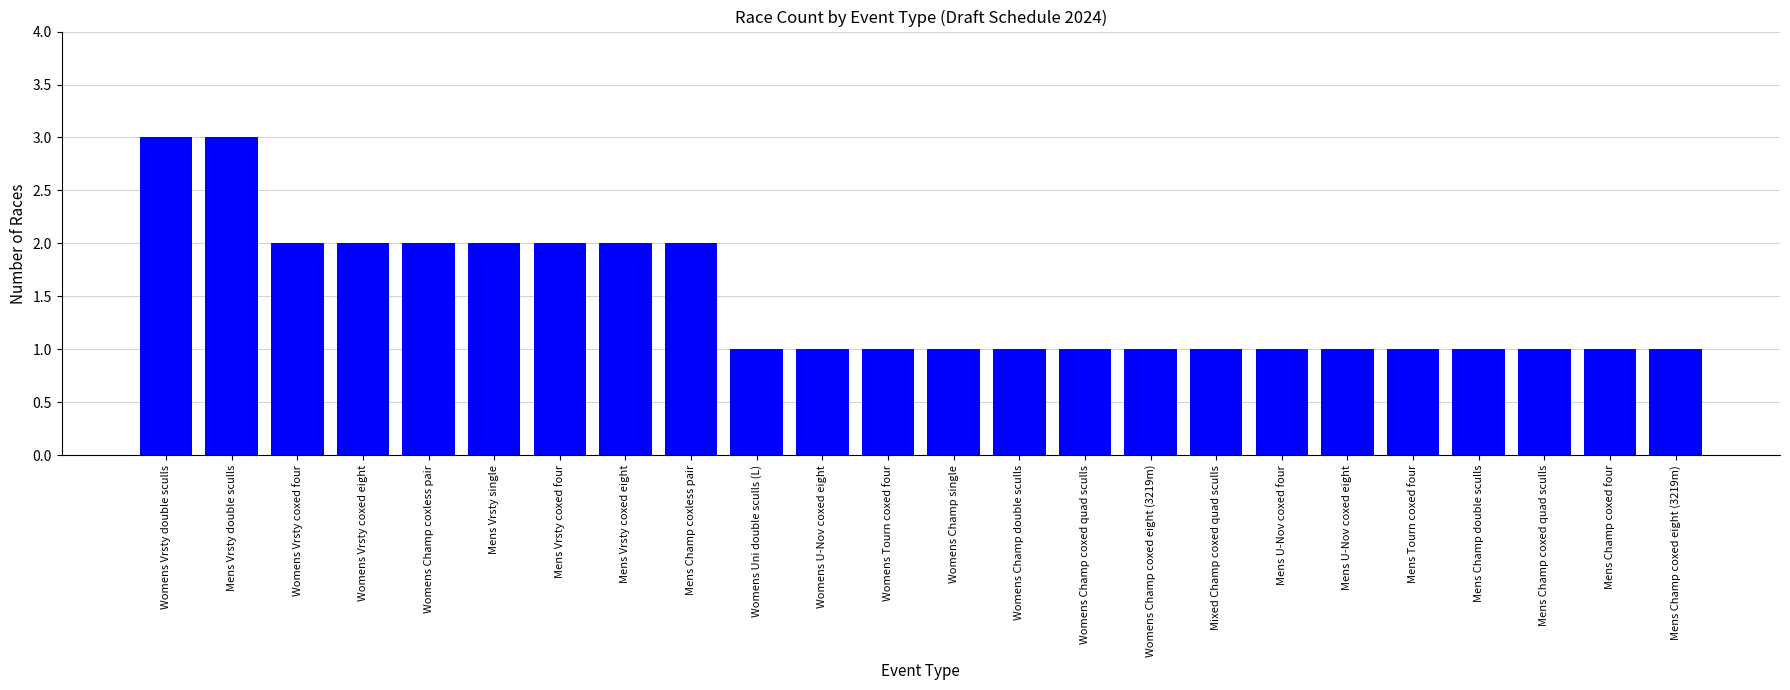

What is the smallest value displayed?

1